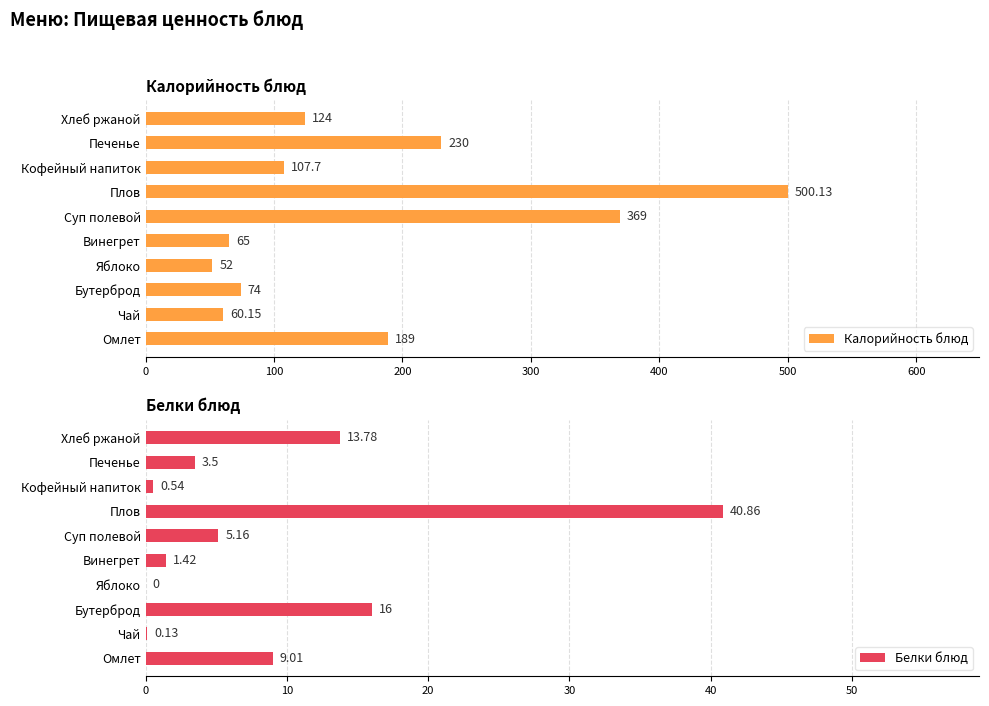

Which has a higher value, 600 or 8?

600